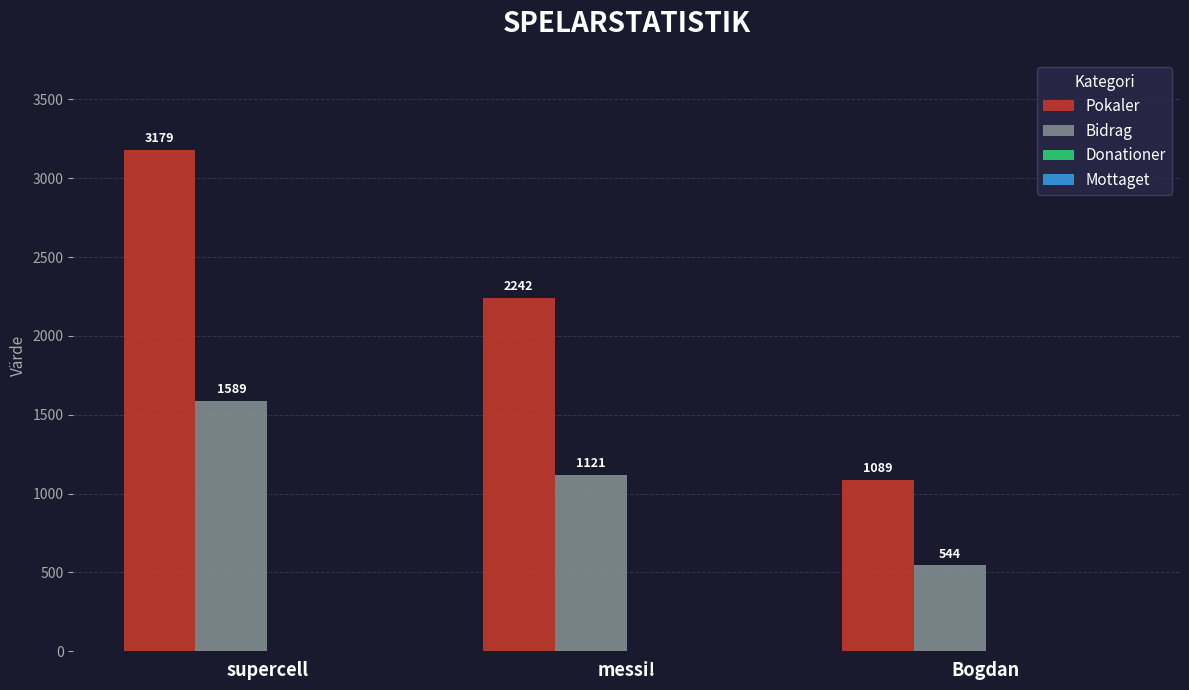

The Bidrag series shows 1802 at messi!. True or false?

False